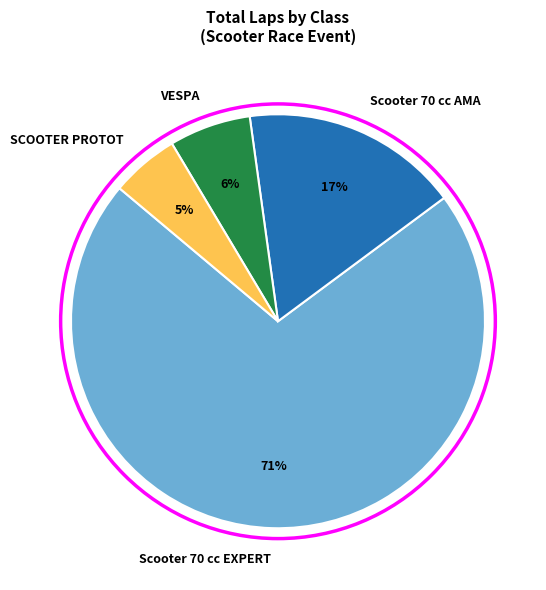

To the nearest percent, what is the difference between the Scooter 70 cc AMA and VESPA slice percentages?

11%